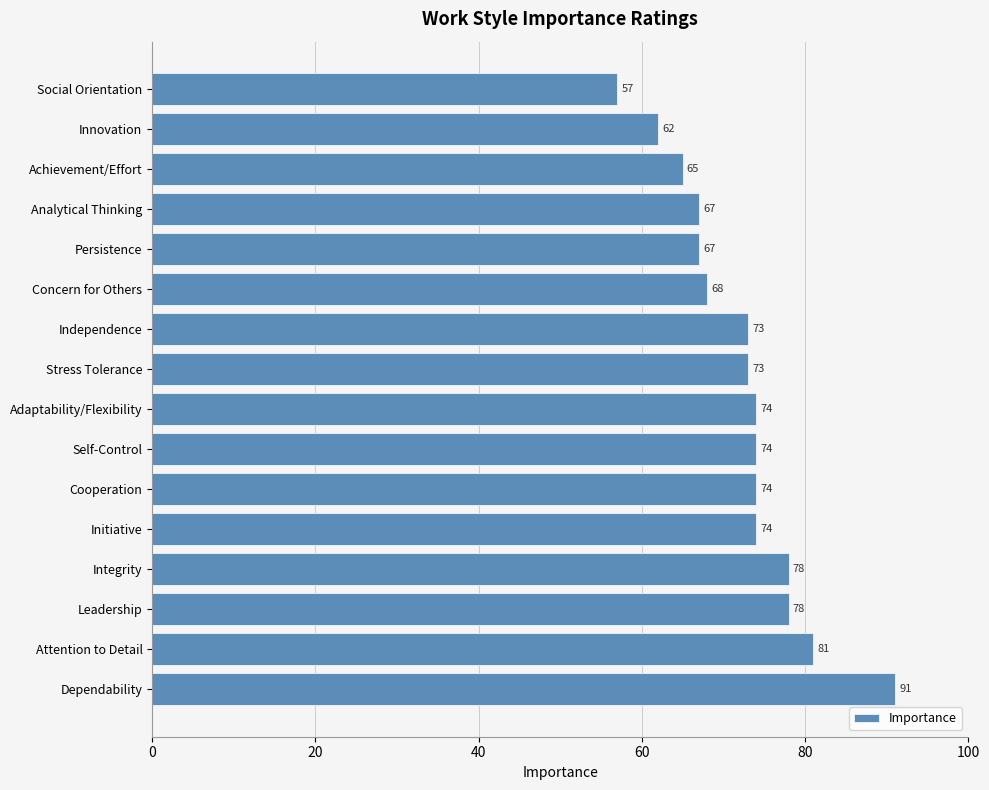

Approximately how many times larger is the value at Independence compared to Initiative?

1.0